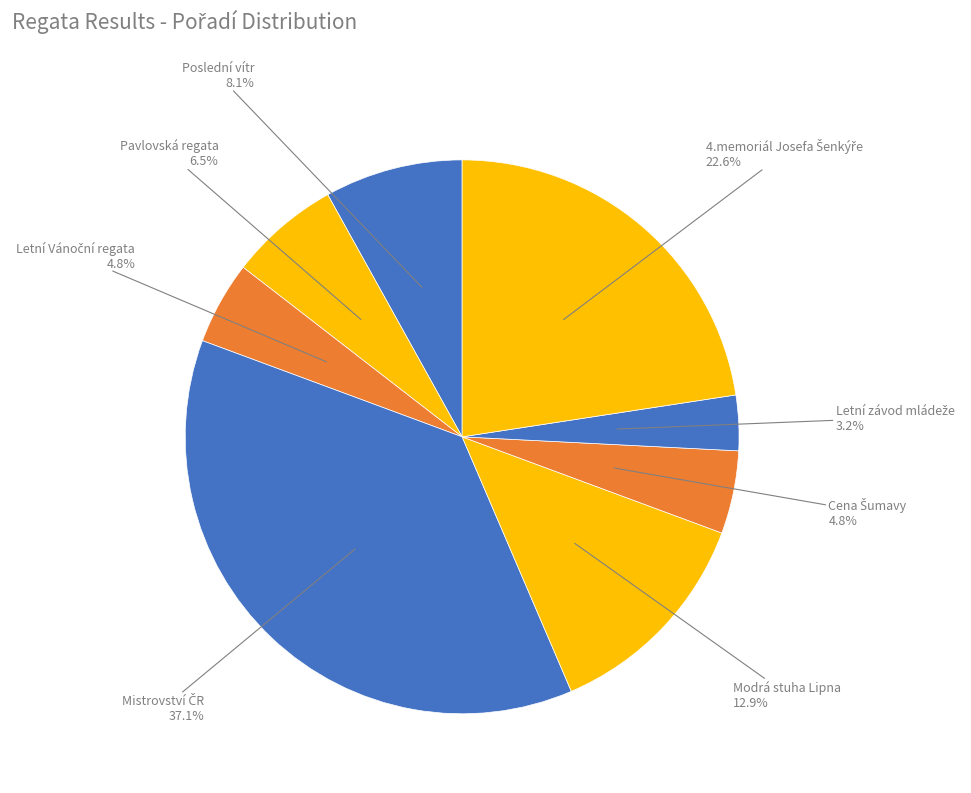

Count the number of slices in the pie.

8